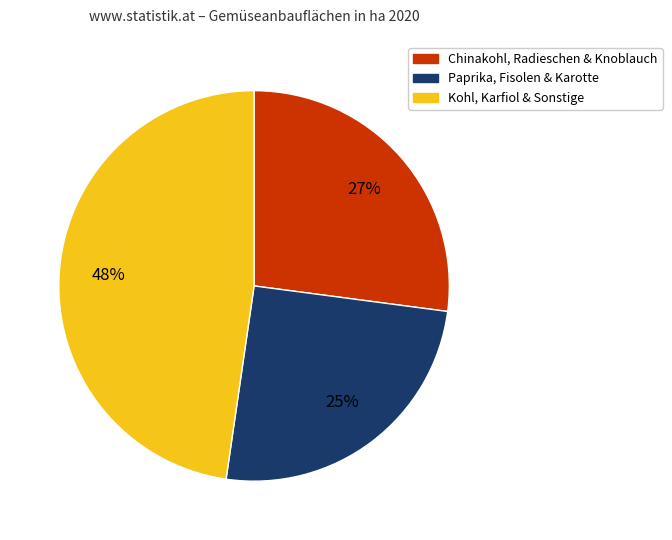

Is there a majority slice in this chart?

No